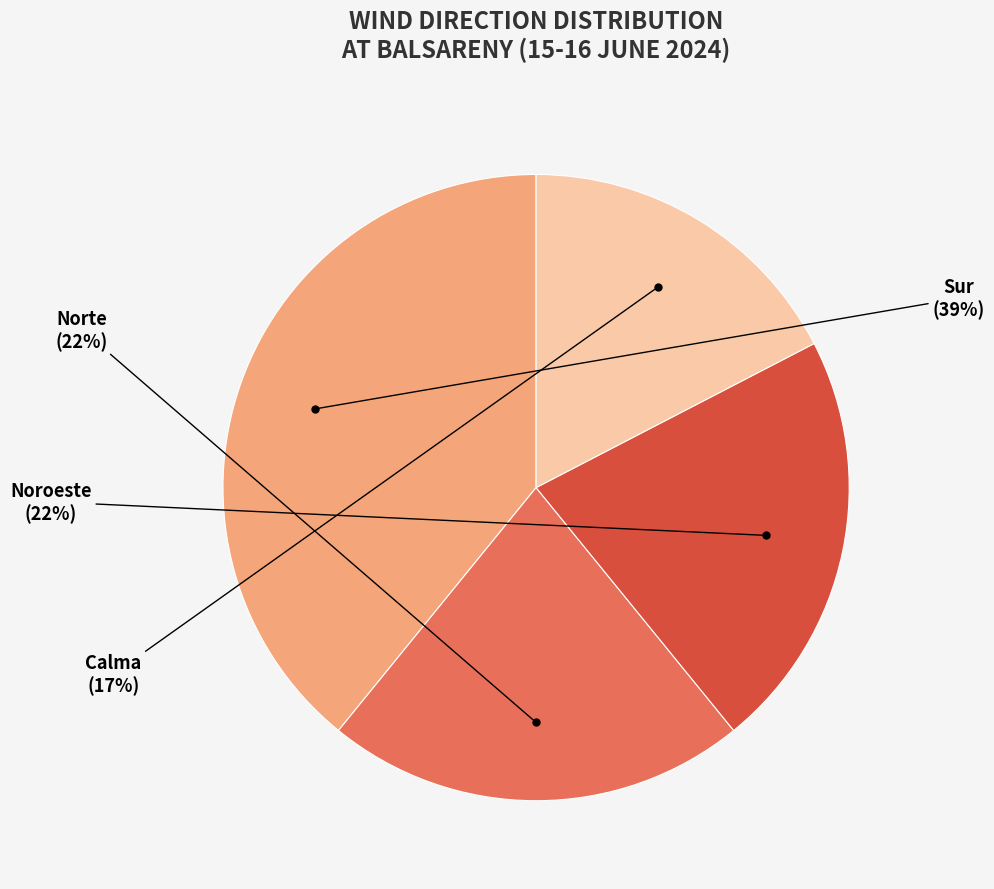

Is it true that Noroeste is 22% of the pie?

True